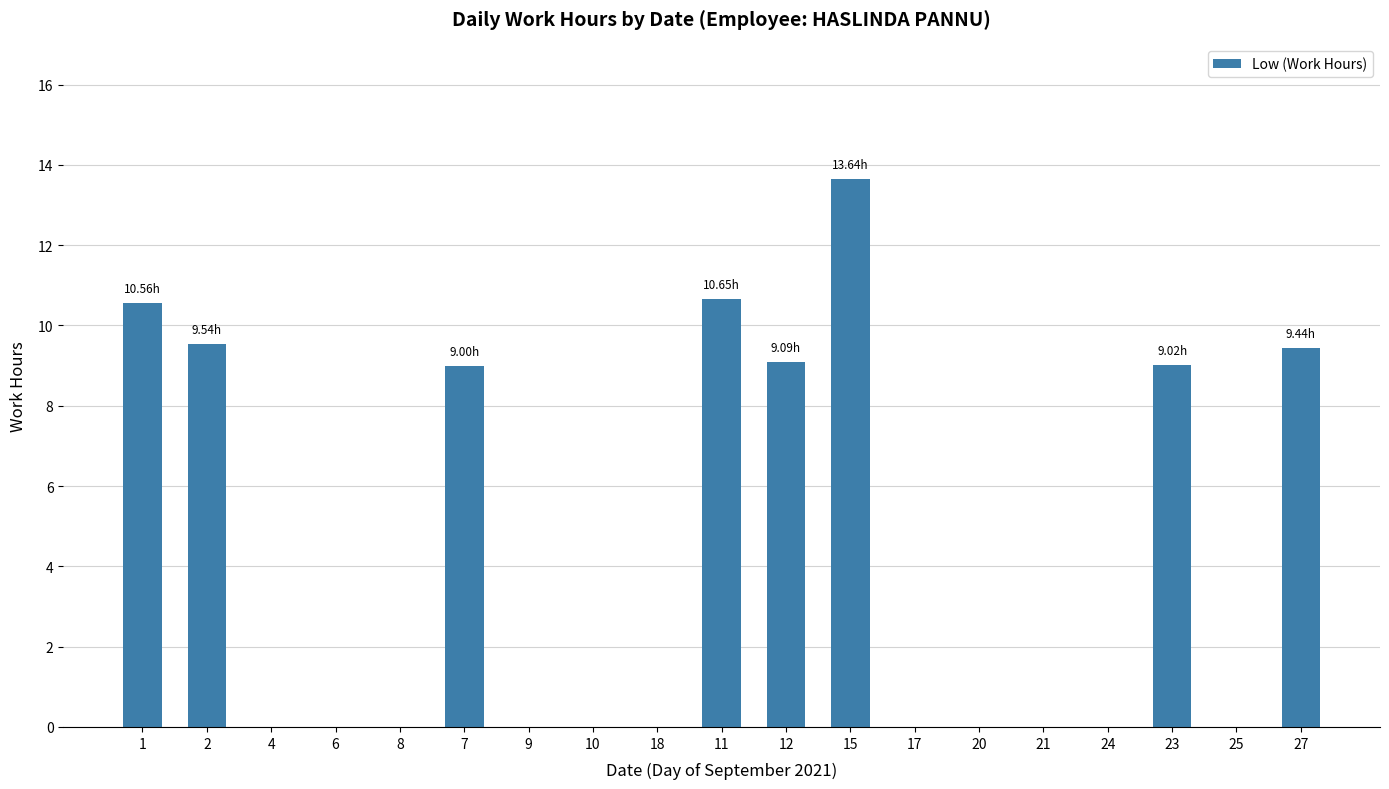

Are the bars grouped side by side (vs. stacked)?

No